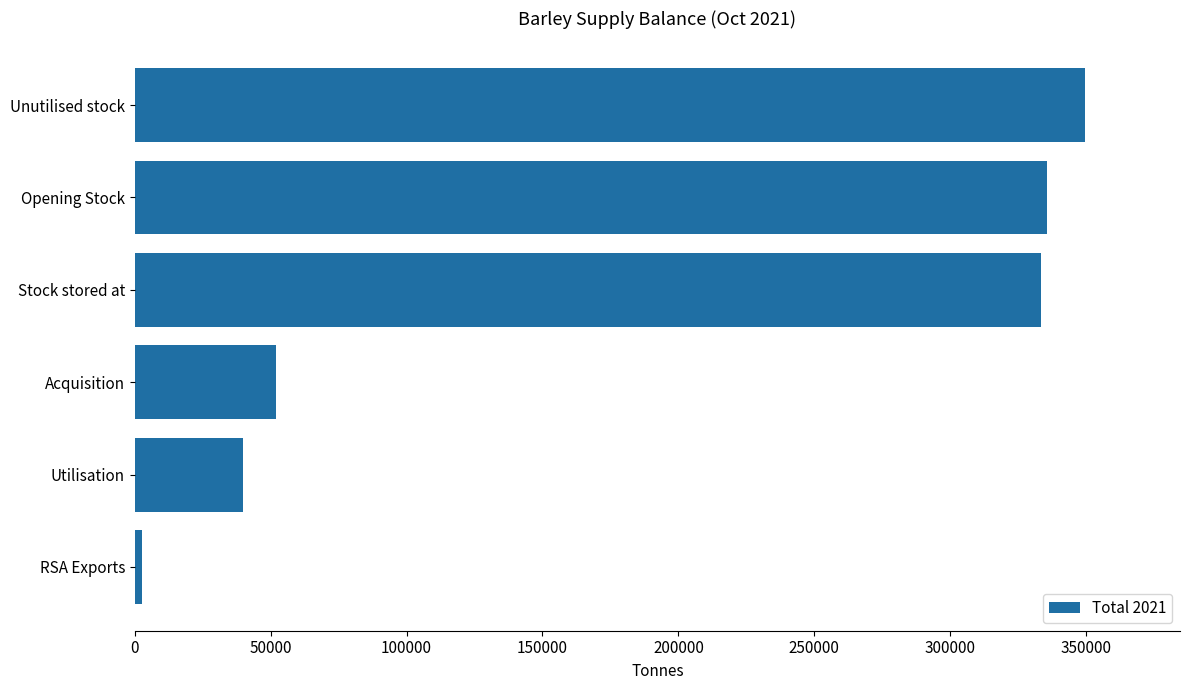

What is the difference between the maximum and minimum values?

347066